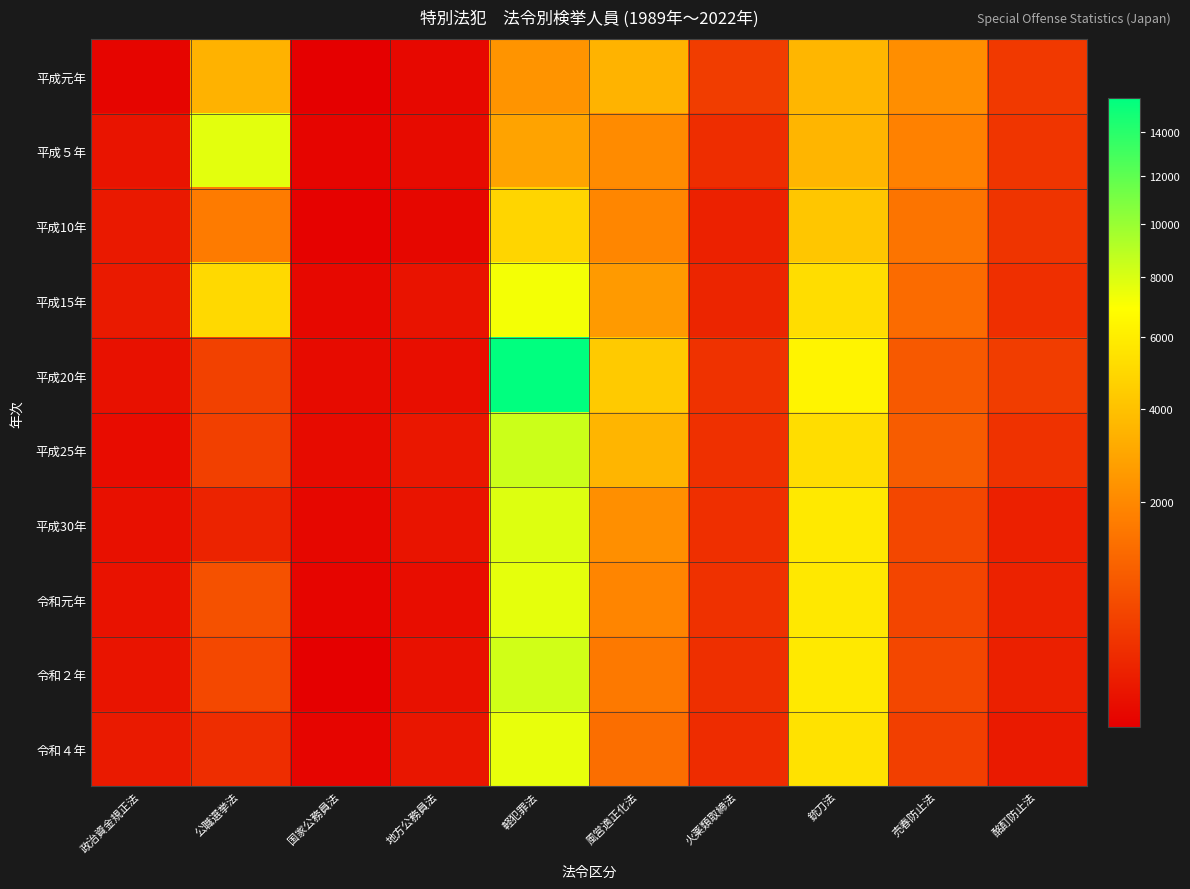

What is the maximum value shown in the chart?

15612